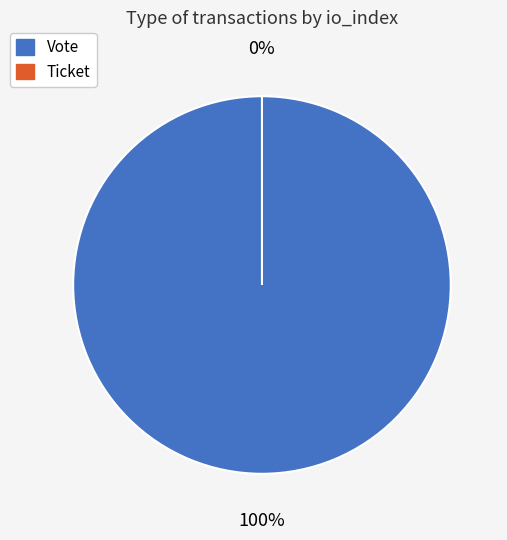

To the nearest percent, what is the difference between the Ticket and Vote slice percentages?

100%